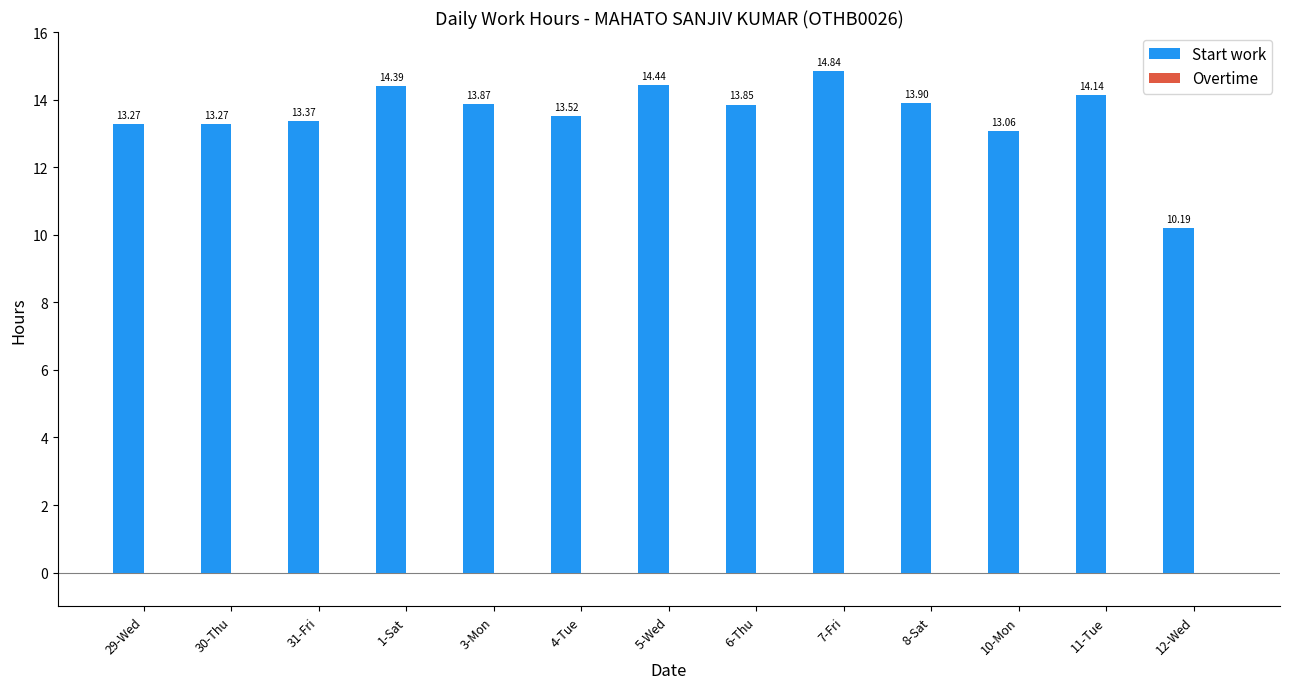

What is the difference between the values at 29-Wed and 11-Tue?

0.9